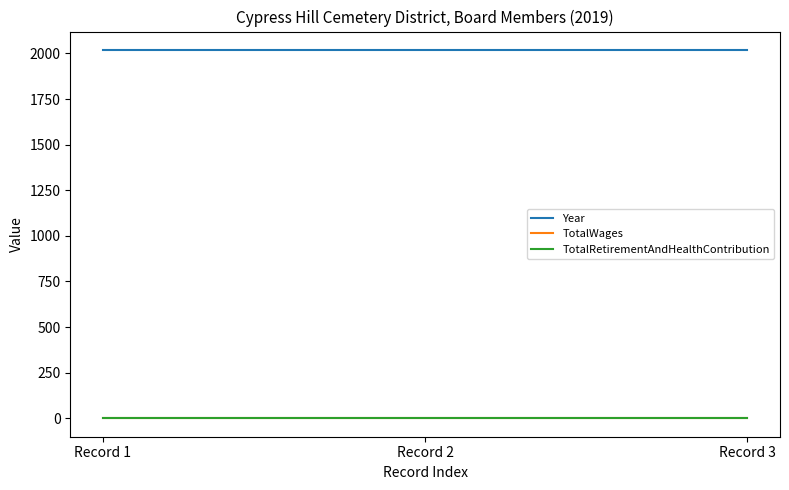

Between Record 3 and Record 2, which is larger?

Record 3